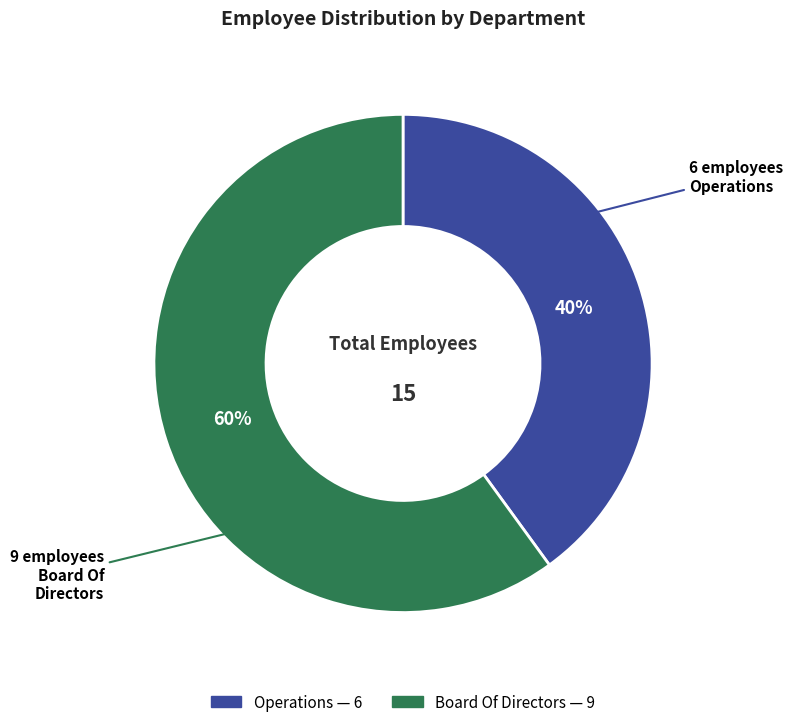

How many slices are in this pie chart?

2